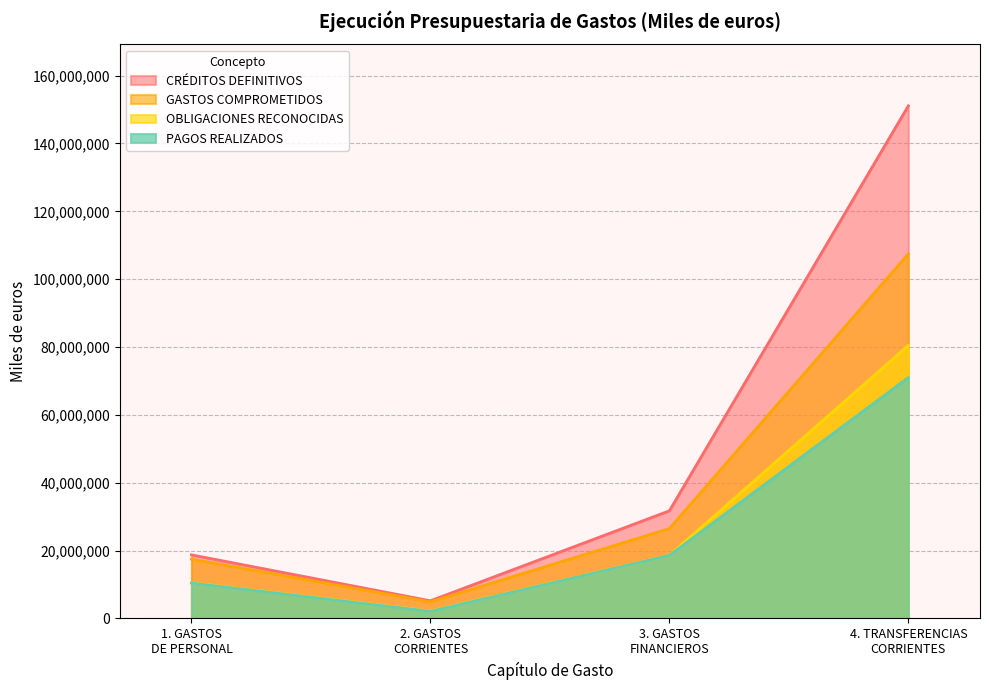

How many distinct data groups are displayed?

4